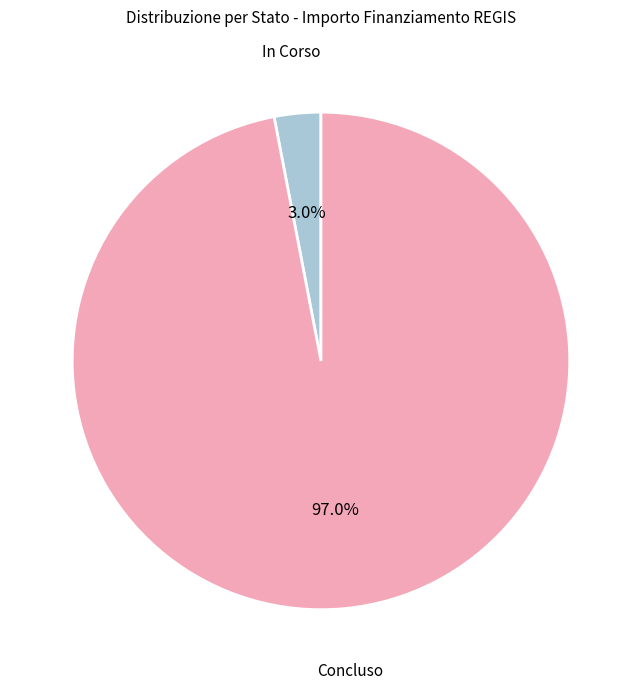

Does any single category account for the majority?

Yes